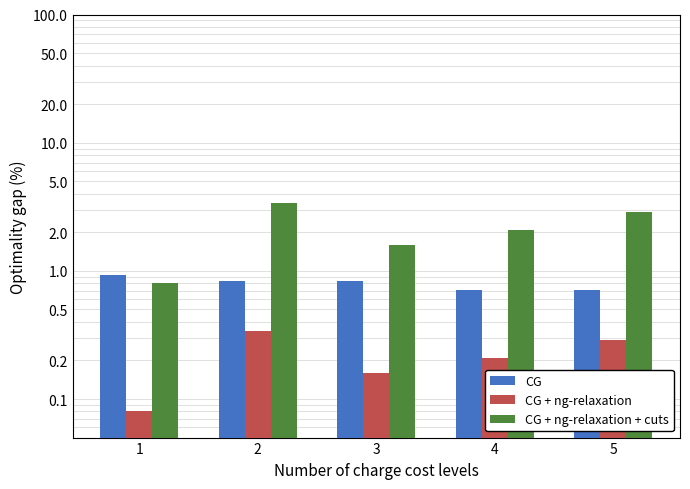

Which category has the highest value in the CG + ng-relaxation + cuts series?

2